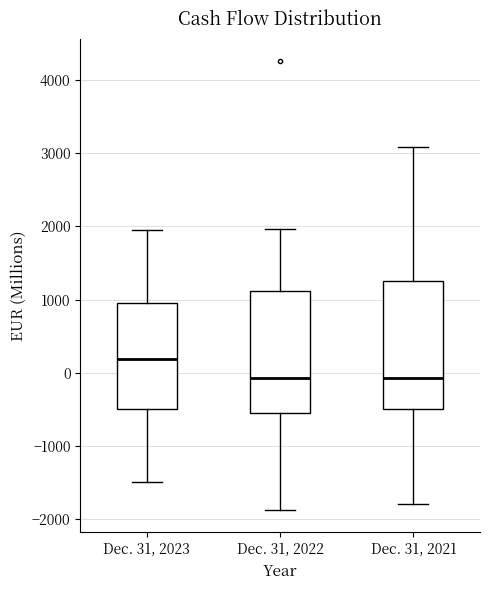

Reading left to right, read every box against the y-axis: the position of its median line, the range the box covers, and the ends of its whiskers. The values are not printed on the chart, so give them approximately, as read against the axis.

Dec. 31, 2023: median 200, box -500 to 1000, whiskers -1500 to 2000
Dec. 31, 2022: median -100, box -500 to 1100, whiskers -1900 to 2000
Dec. 31, 2021: median -100, box -500 to 1300, whiskers -1800 to 3100